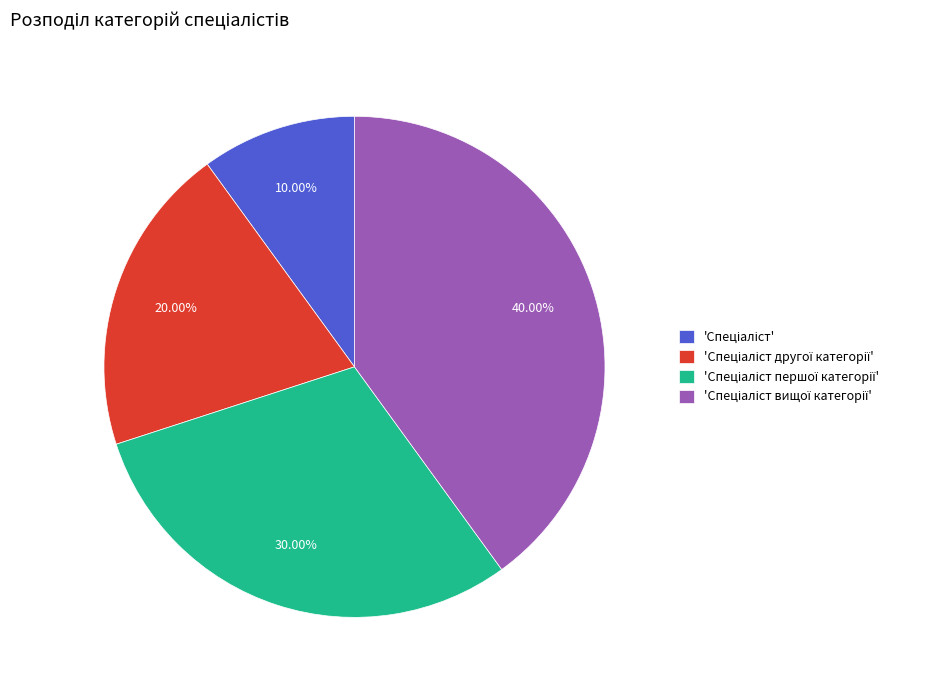

Is there any slice that represents more than half of the pie?

No